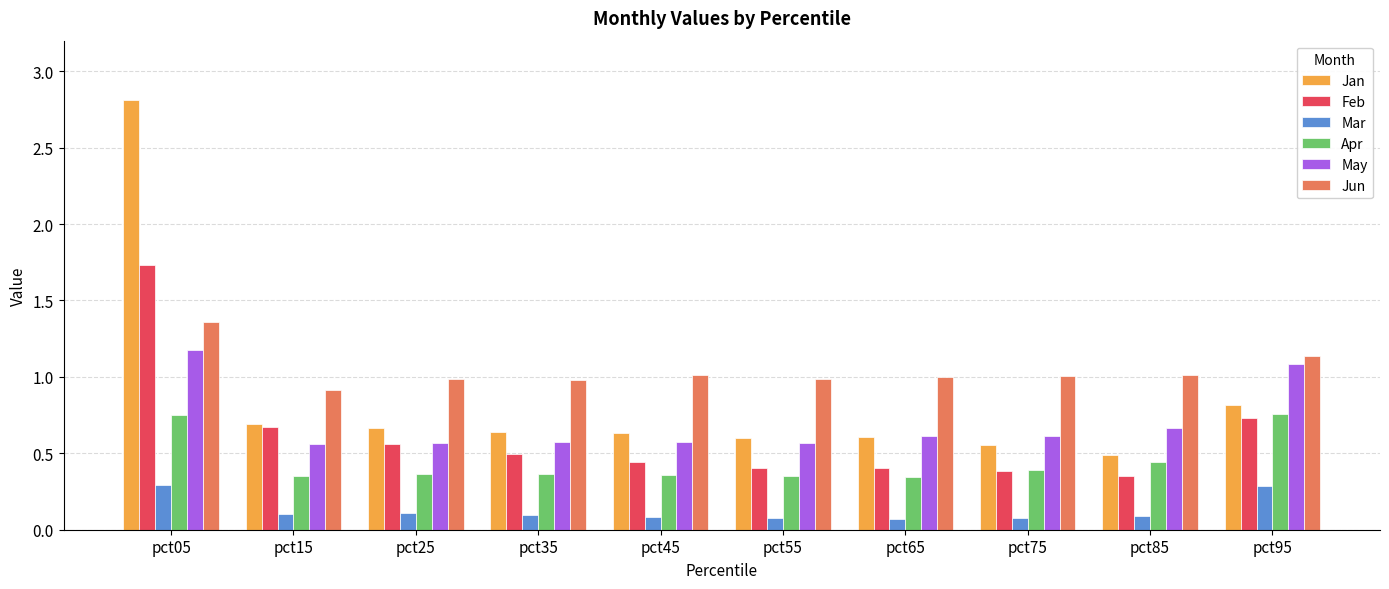

What is the greatest value displayed?

2.8